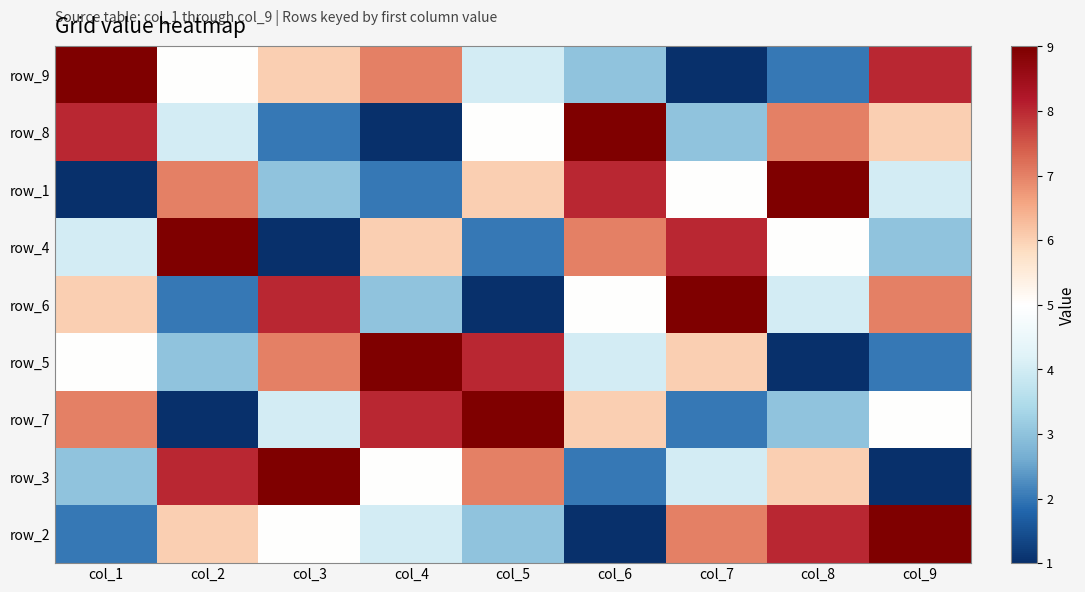

Count the number of categories in the chart.

9